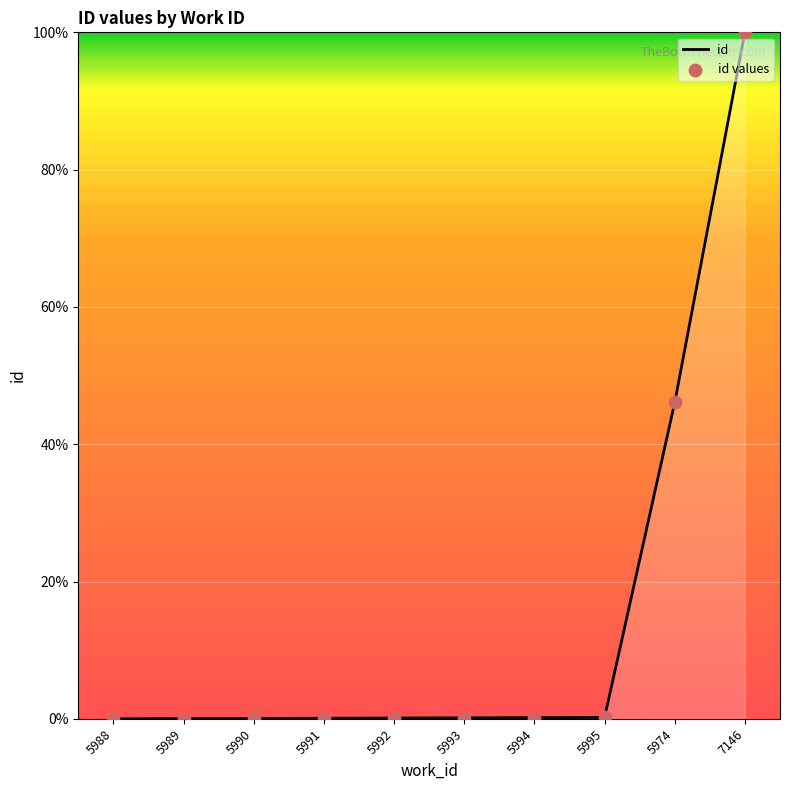

Which has a higher value, 5988 or 7146?

7146